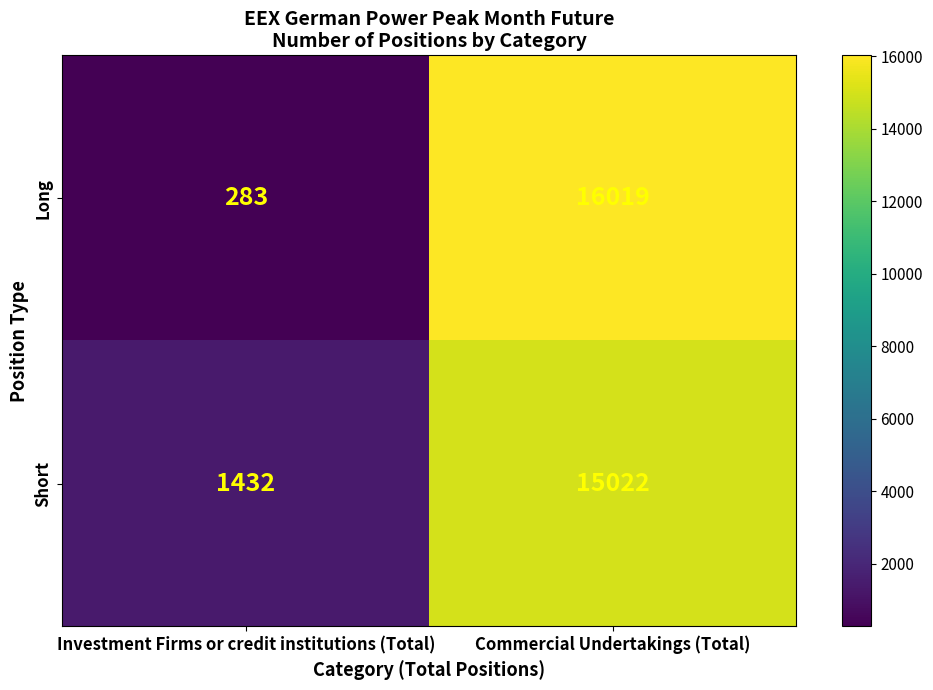

What is the sum of the Long values at Investment Firms or credit institutions (Total) and Commercial Undertakings (Total)?

16302